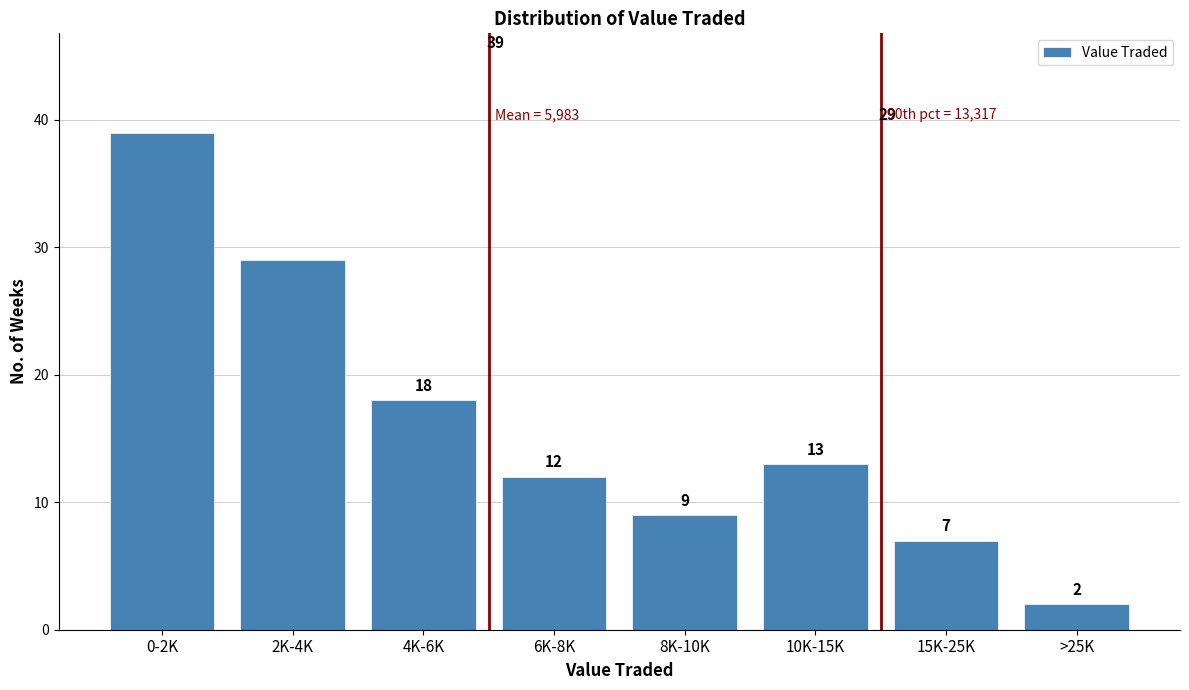

Reading right to left, list all the values displayed in this chart.

>25K=2	15K-25K=7	10K-15K=13	8K-10K=9	6K-8K=12	4K-6K=18	2K-4K=29	0-2K=39